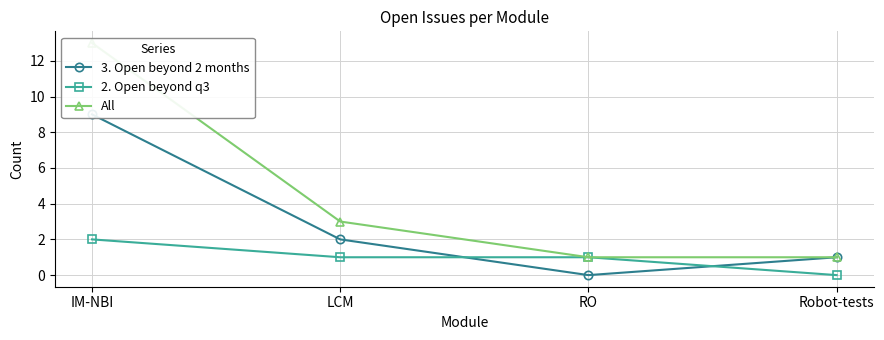

At which label does 2. Open beyond q3 first exceed 1?

IM-NBI